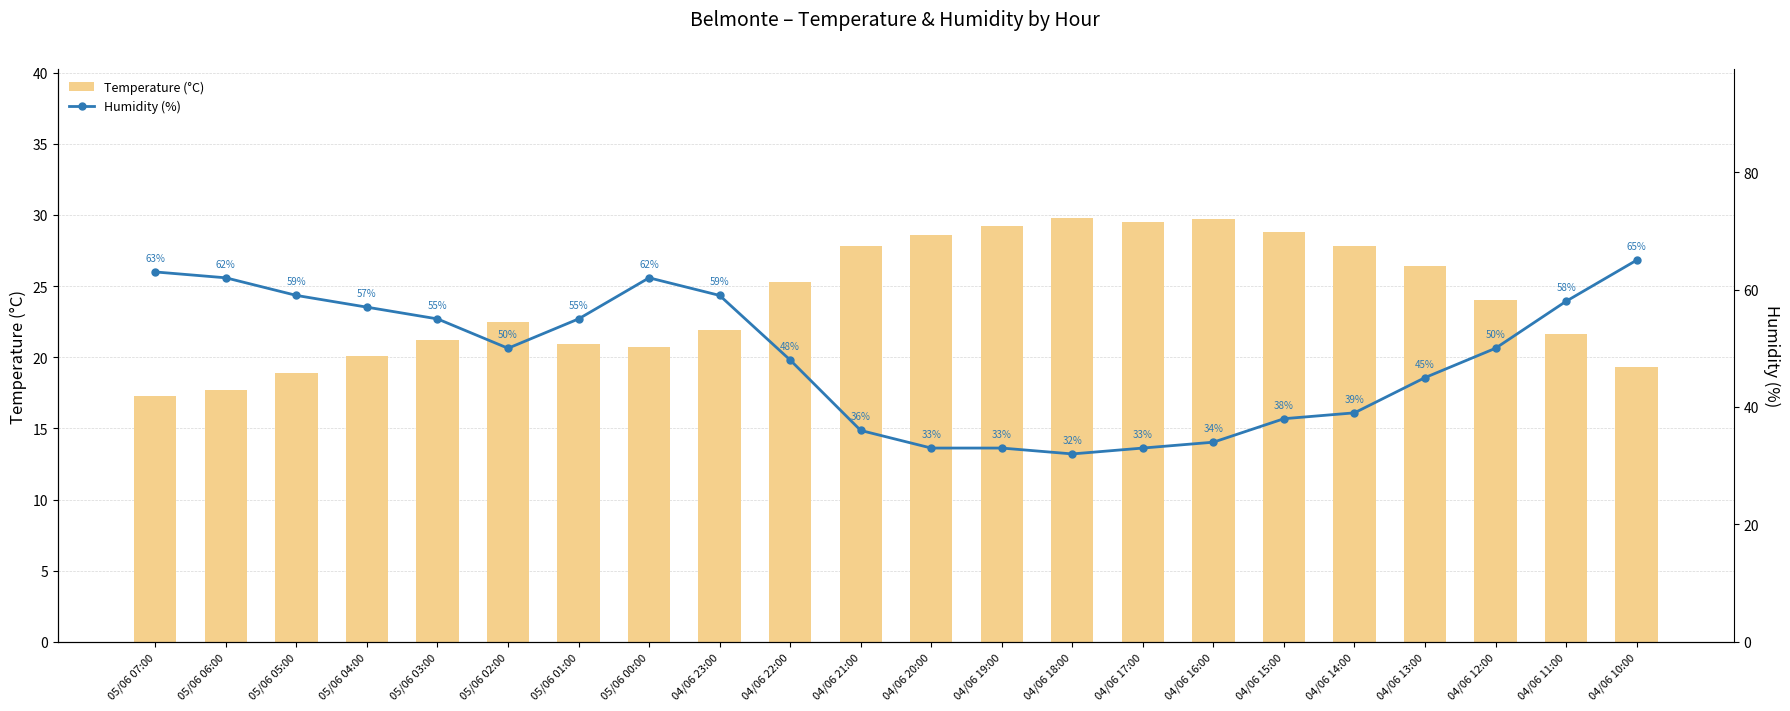

What is the smallest value displayed?

17.3